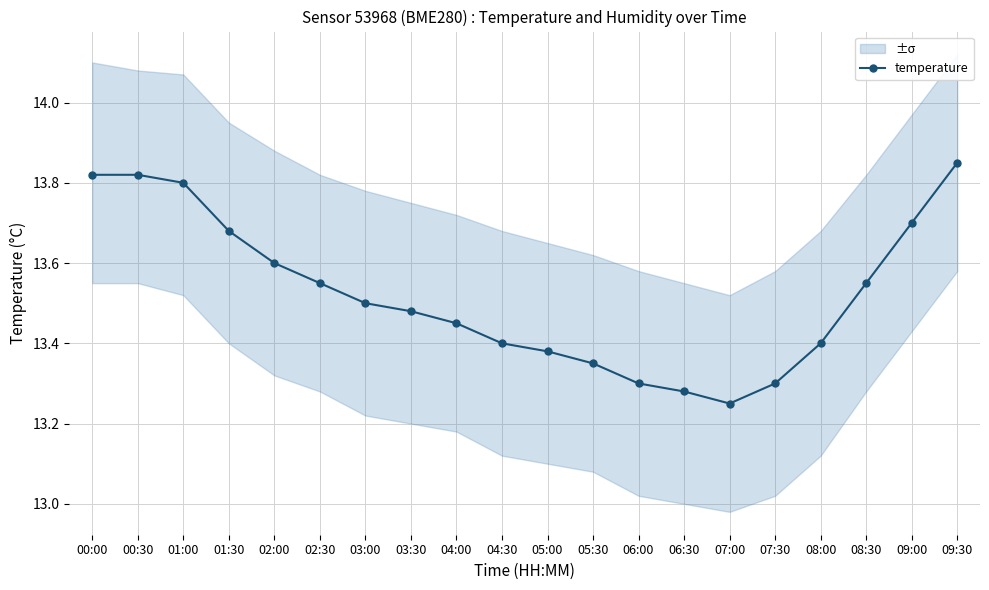

Does the chart display data point markers on the line(s)?

Yes